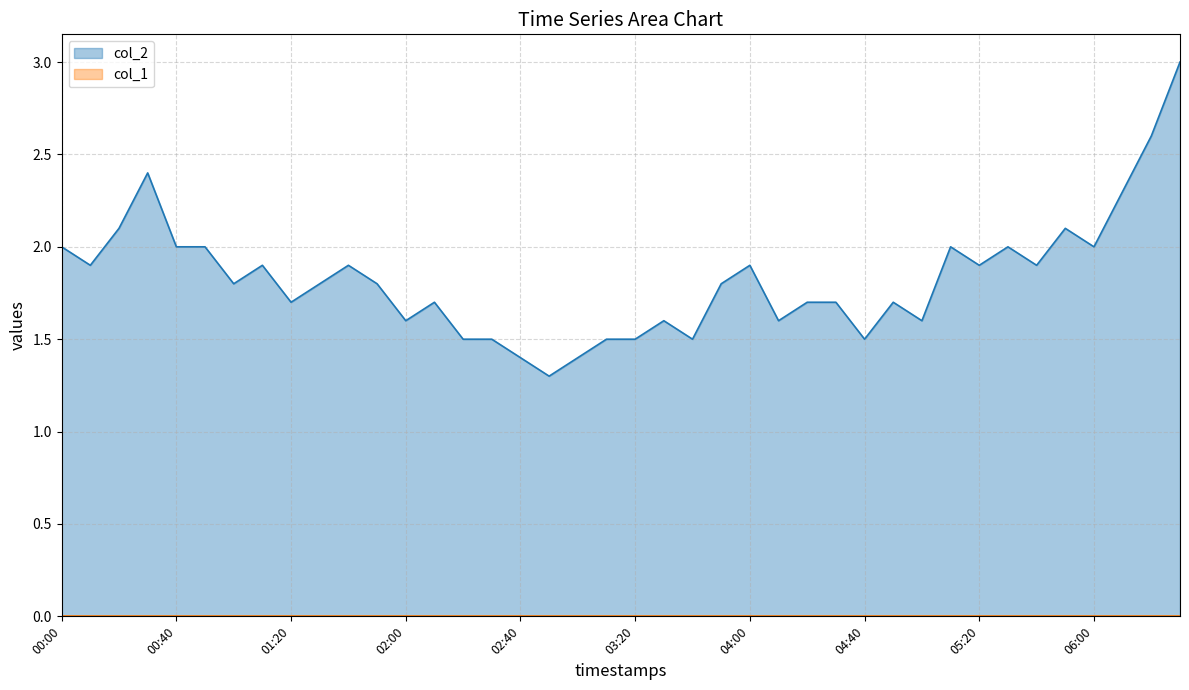

List the labels in order of value, smallest first.

02:50, 02:40, 03:00, 02:20, 02:30, 03:10, 03:20, 03:40, 04:40, 02:00, 03:30, 04:10, 05:00, 01:20, 02:10, 04:20, 04:30, 04:50, 01:00, 01:30, 01:50, 03:50, 00:10, 01:10, 01:40, 04:00, 05:20, 05:40, 00:00, 00:40, 00:50, 05:10, 05:30, 06:00, 00:20, 05:50, 06:10, 00:30, 06:20, 06:30